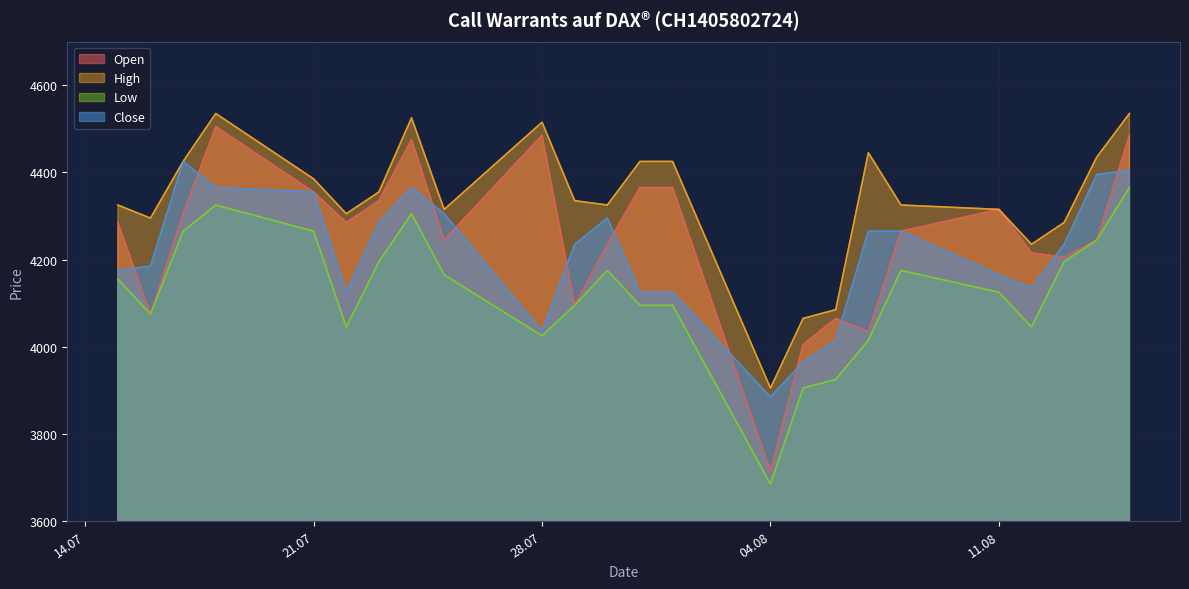

List the series in order of their overall mean, lowest first.

Low, Close, Open, High